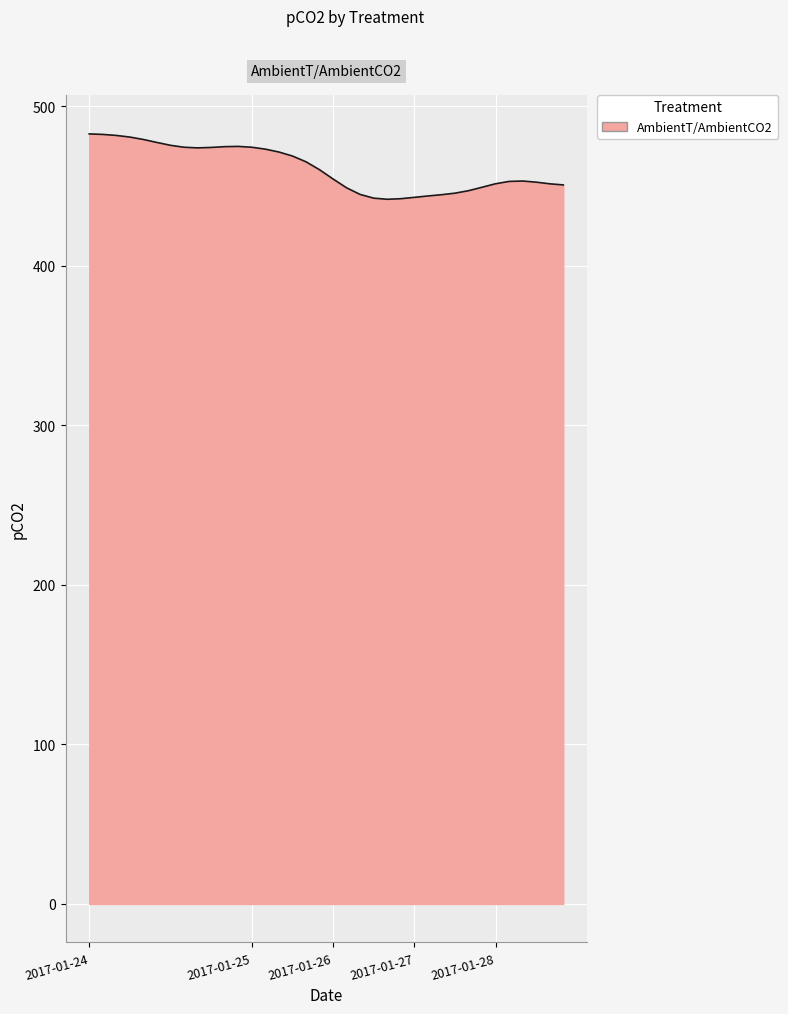

What is the minimum value shown in the chart?

441.6